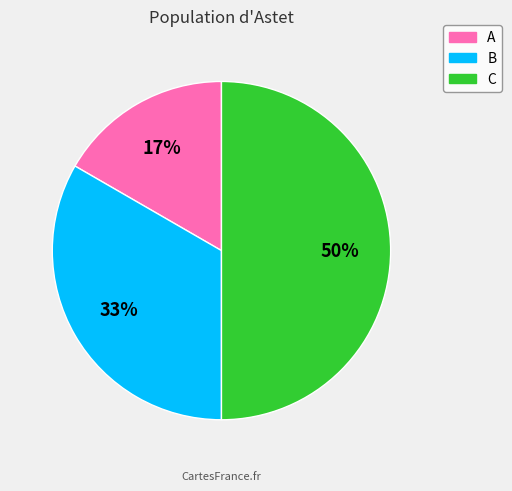

Rank the categories by value from lowest to highest.

A, B, C